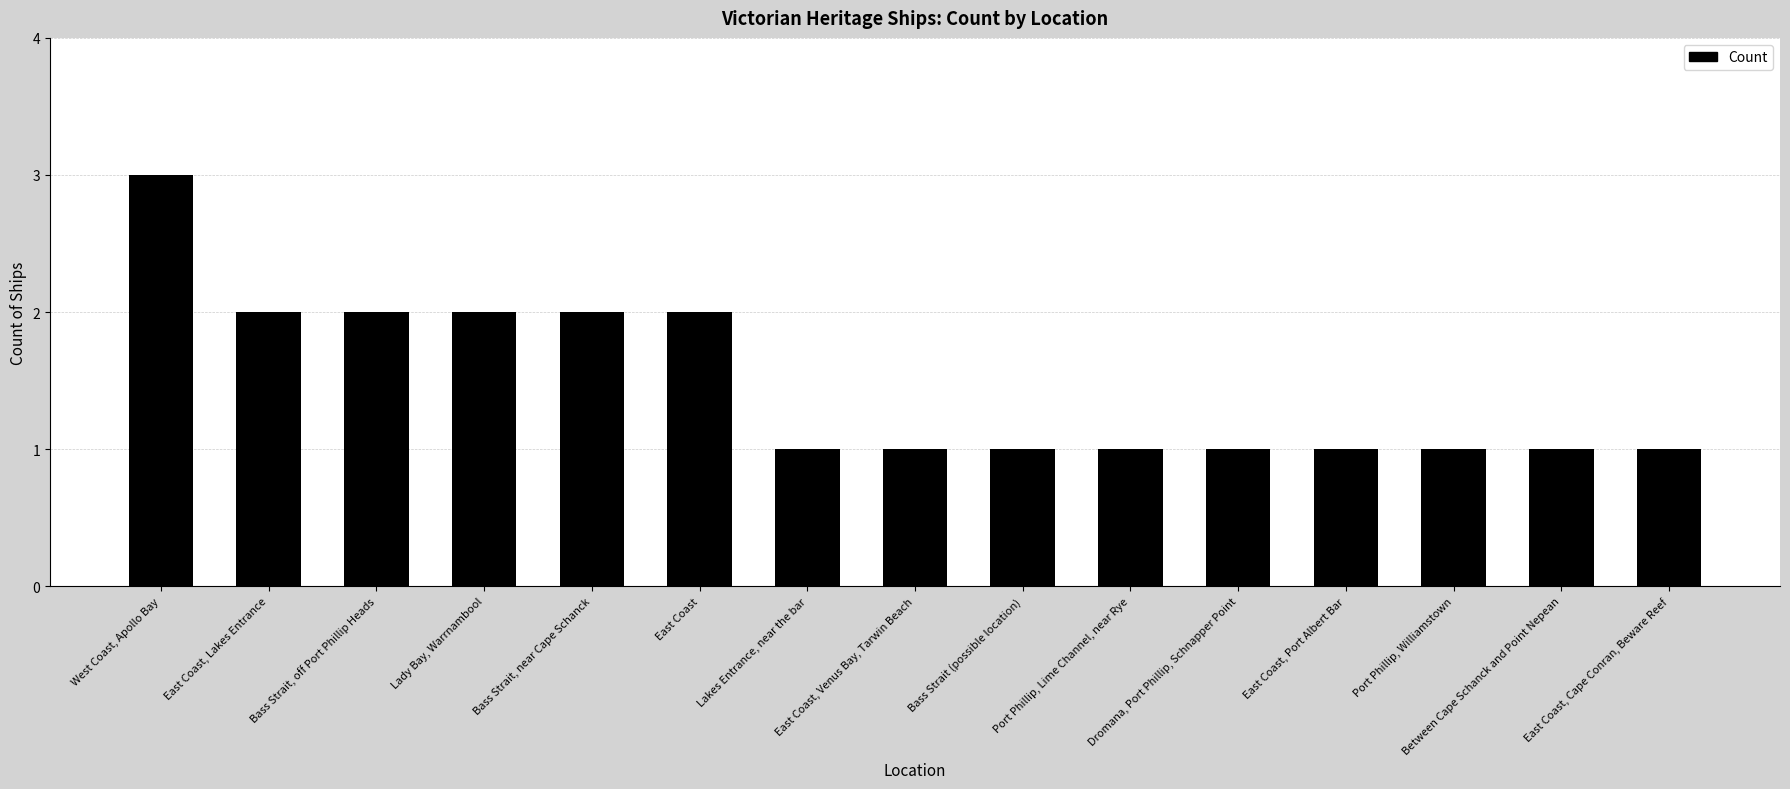

What is the difference between the second highest and minimum values?

1